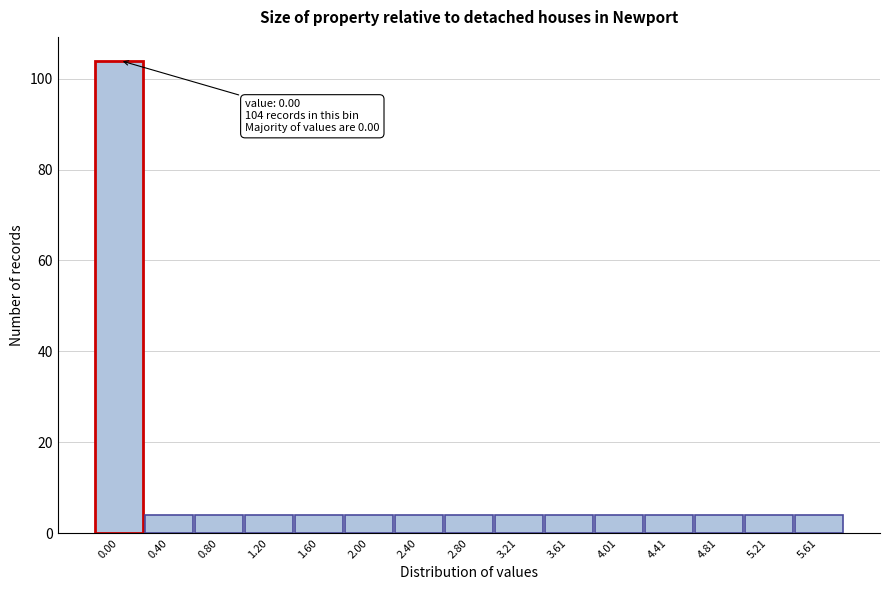

Reading left to right, what are all the values shown in this chart?

104	4	4	4	4	4	4	4	4	4	4	4	4	4	4